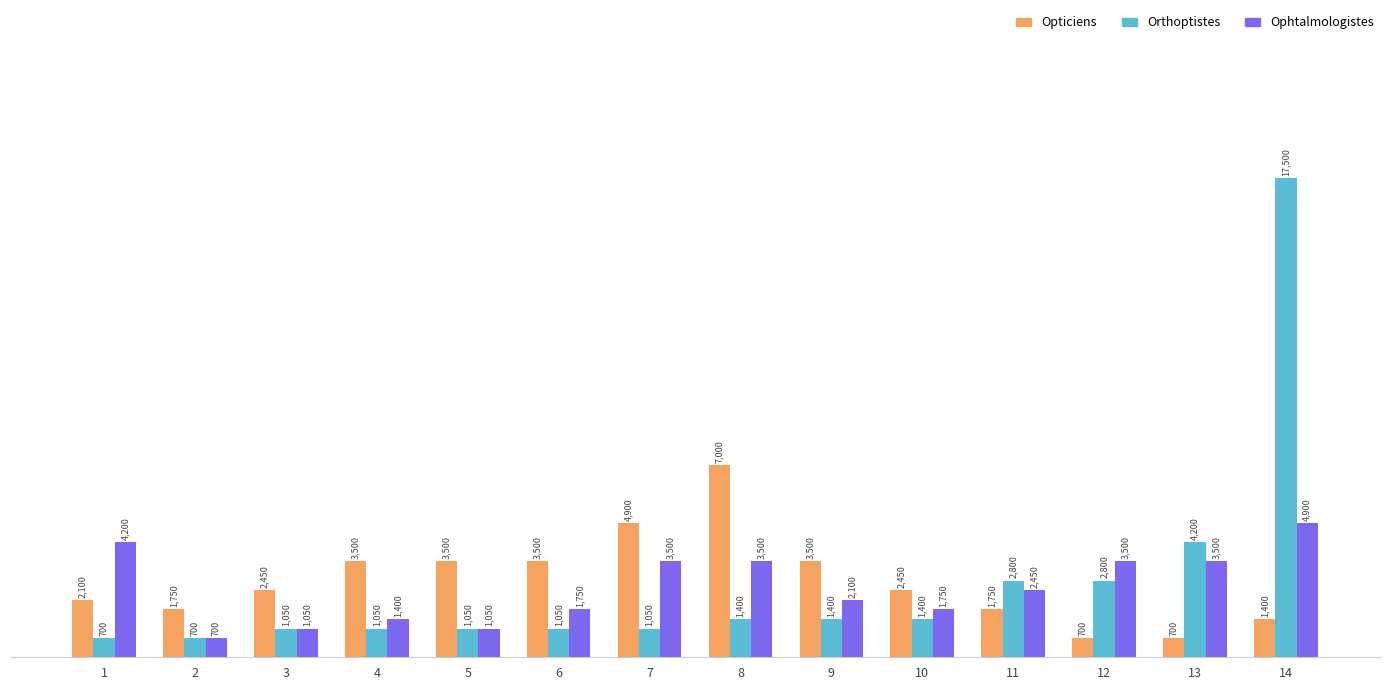

What are all the series names shown in the legend?

Opticiens, Orthoptistes, Ophtalmologistes